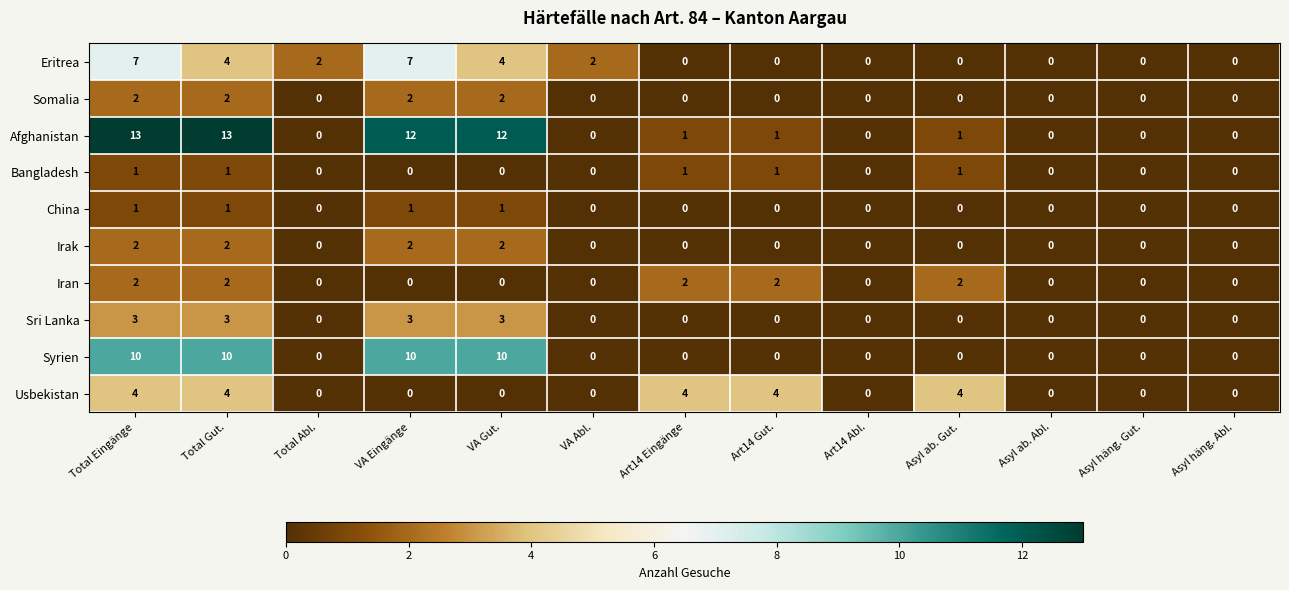

At which category is the sum across all series the highest?

Total Eingänge